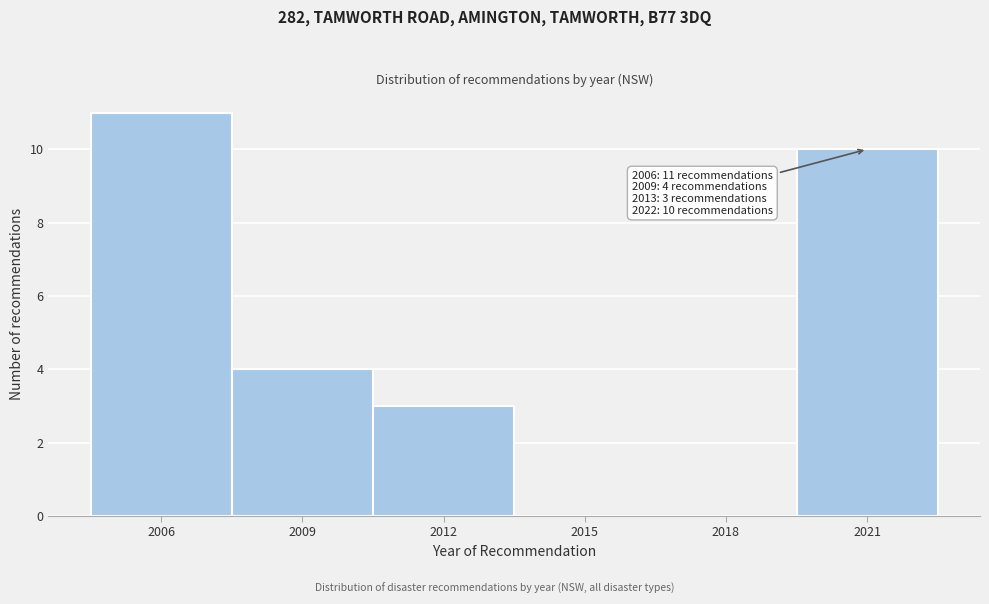

Reading right to left, what are all the values shown in this chart?

2021=10	2018=0	2015=0	2012=3	2009=4	2006=11